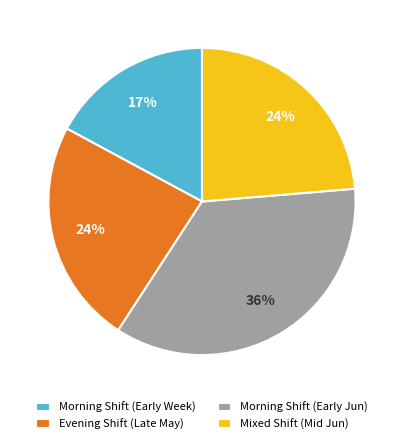

Which category has the biggest portion of the pie?

Morning Shift (Early Jun)